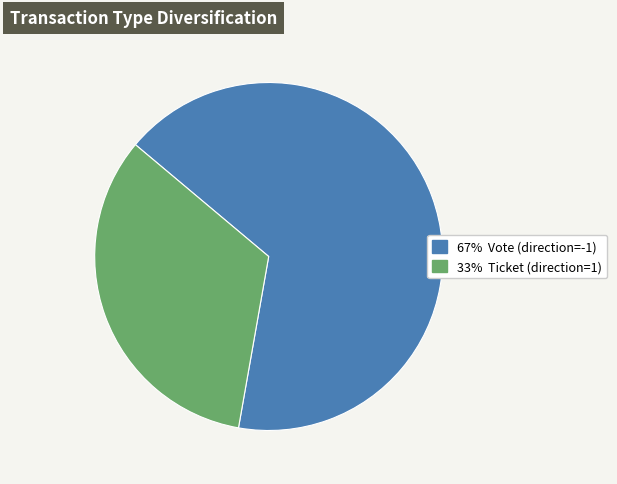

Count the number of slices in the pie.

2